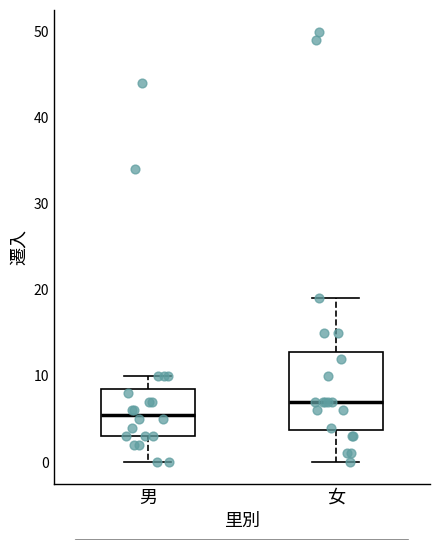

Which box is the tallest, from its lower edge to its upper edge?

女